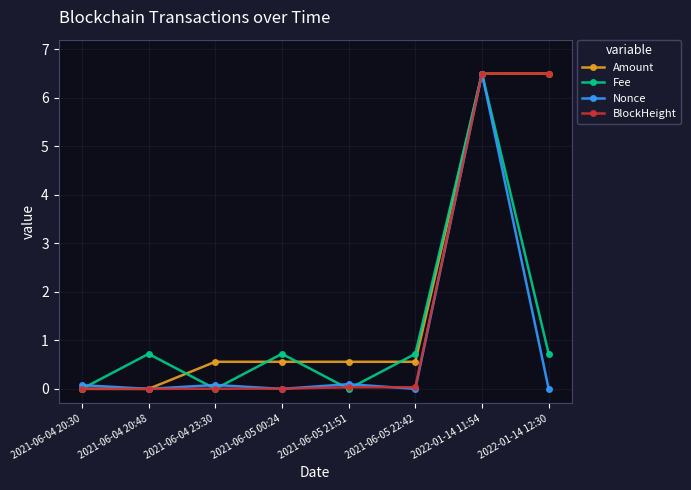

How many lines are shown in the chart?

4